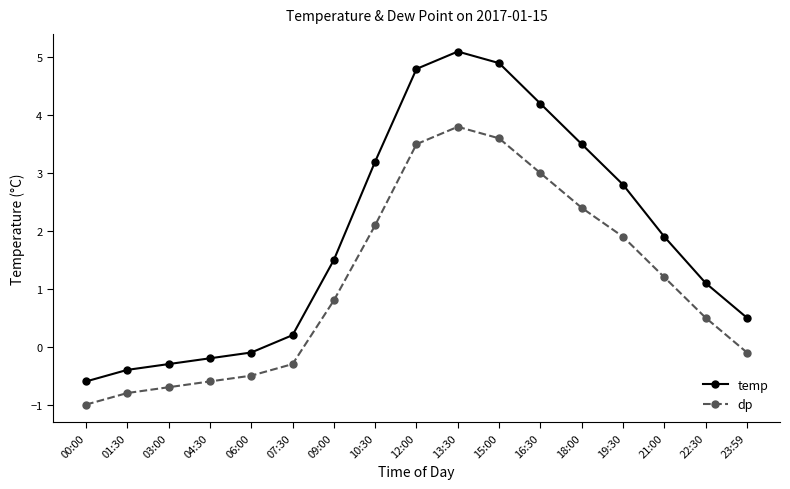

The temp series shows 2.7 at 21:00. True or false?

False